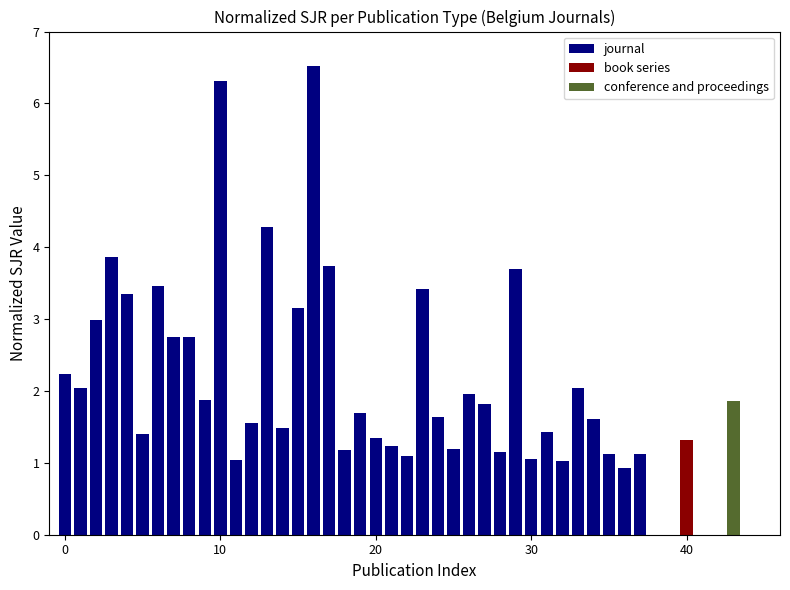

What is the maximum value shown in the chart?

6.5